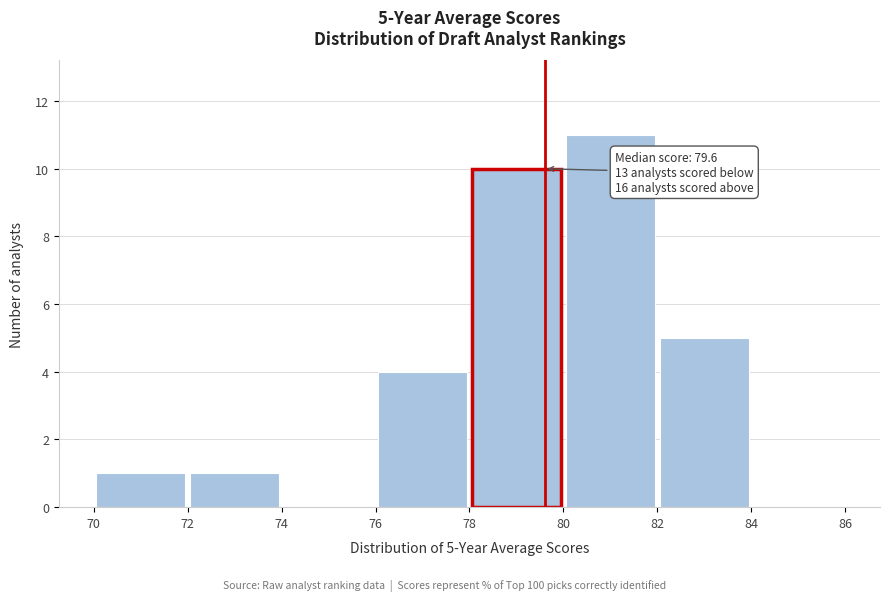

Which range on the x-axis has the tallest bar?

80 to 82